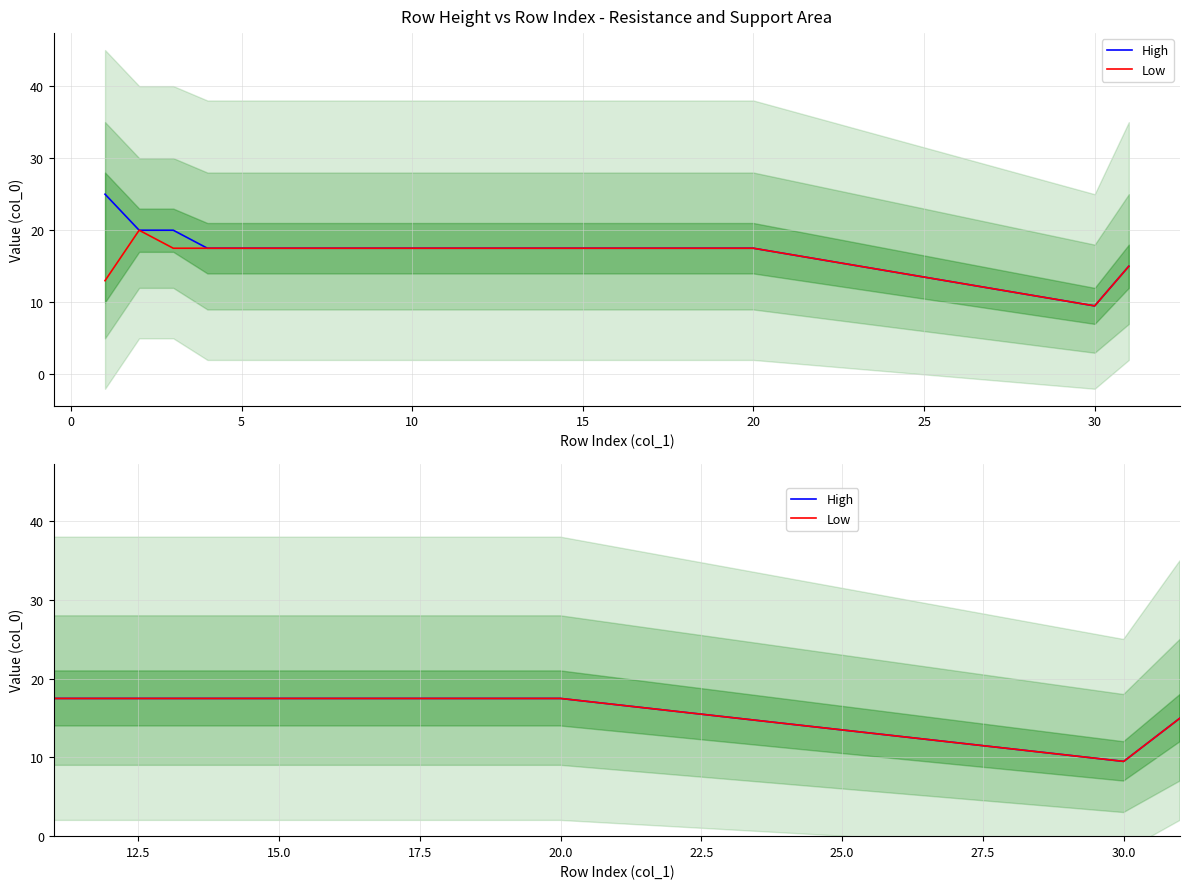

What is the difference between the second highest and minimum values in the High series?

10.5